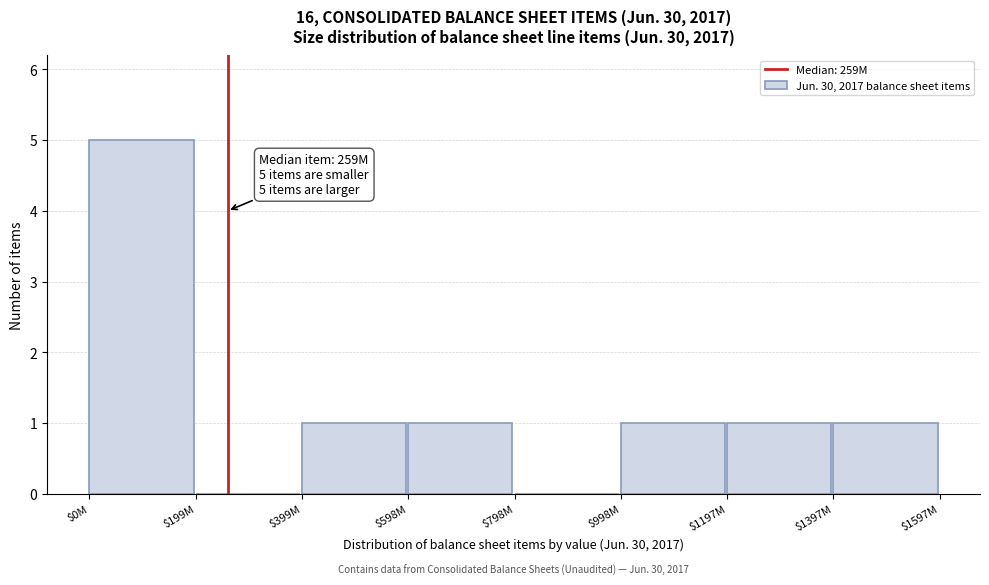

The chart shows a value of 0 at $798M. True or false?

True